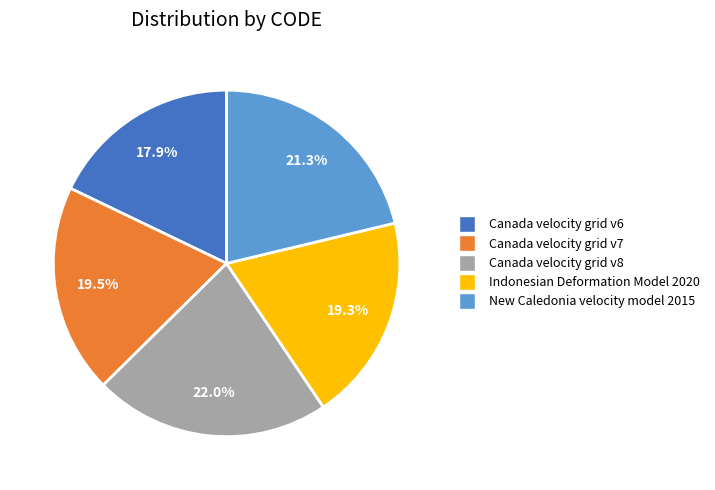

Is the sum of Canada velocity grid v6 and Canada velocity grid v8 greater than half?

No